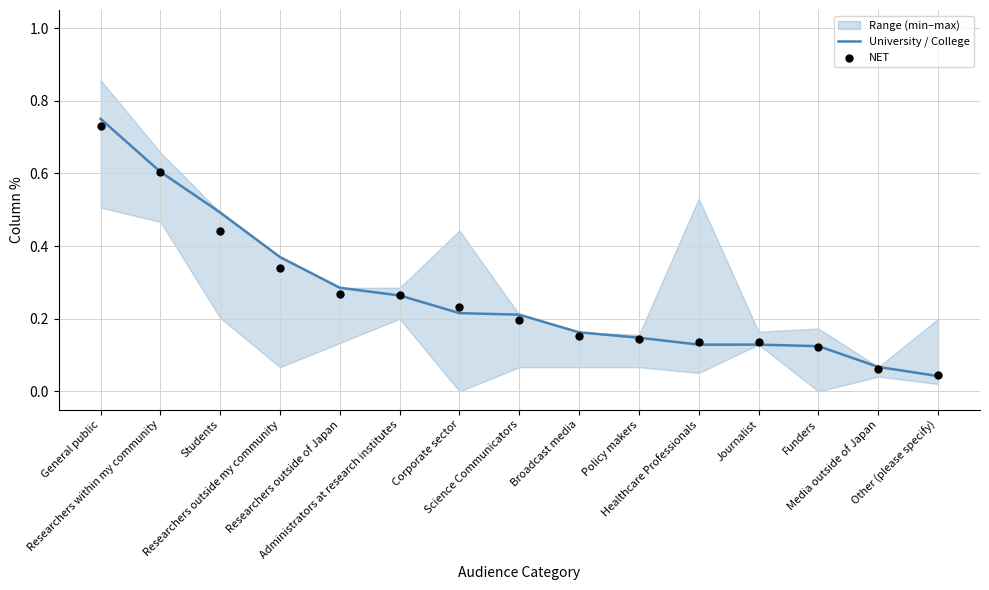

At how many categories does at least one series exceed 0?

15